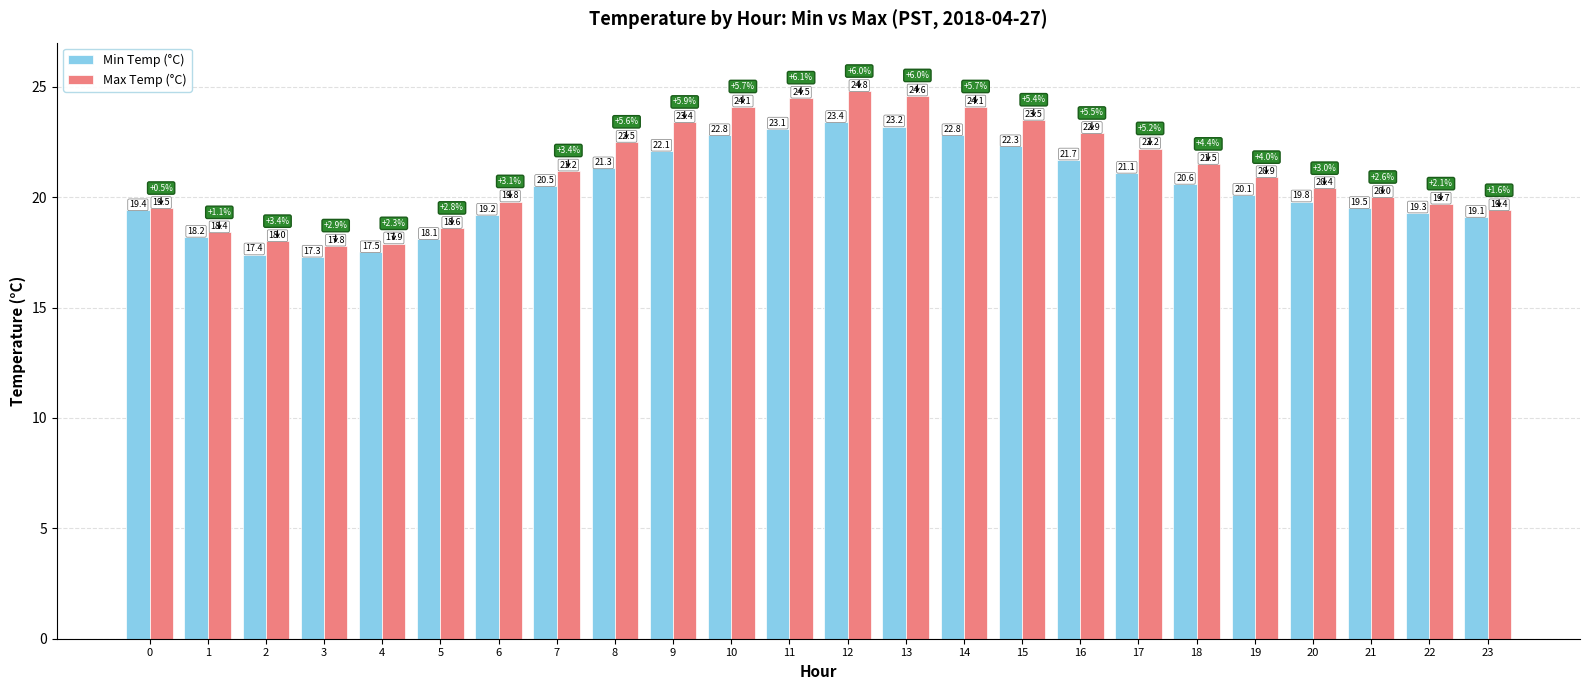

Which series has the largest range (max minus min)?

Max Temp (°C)